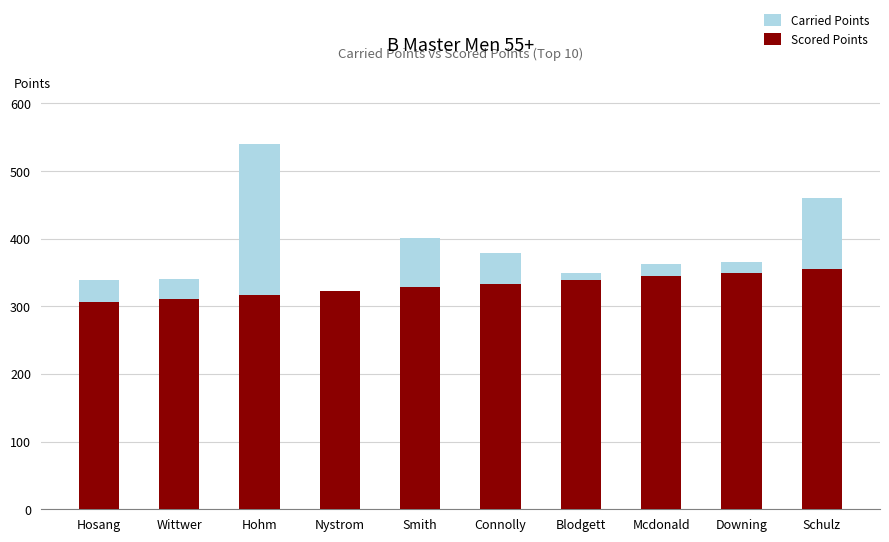

Reading left to right, transcribe all the data shown in this chart.

Carried Points: 339.6	339.8	540.0	320.8	400.8	379.2	349.0	362.0	365.2	460.3
Scored Points: 306.1	311.5	317.0	322.5	327.9	333.4	338.9	344.3	349.8	355.3